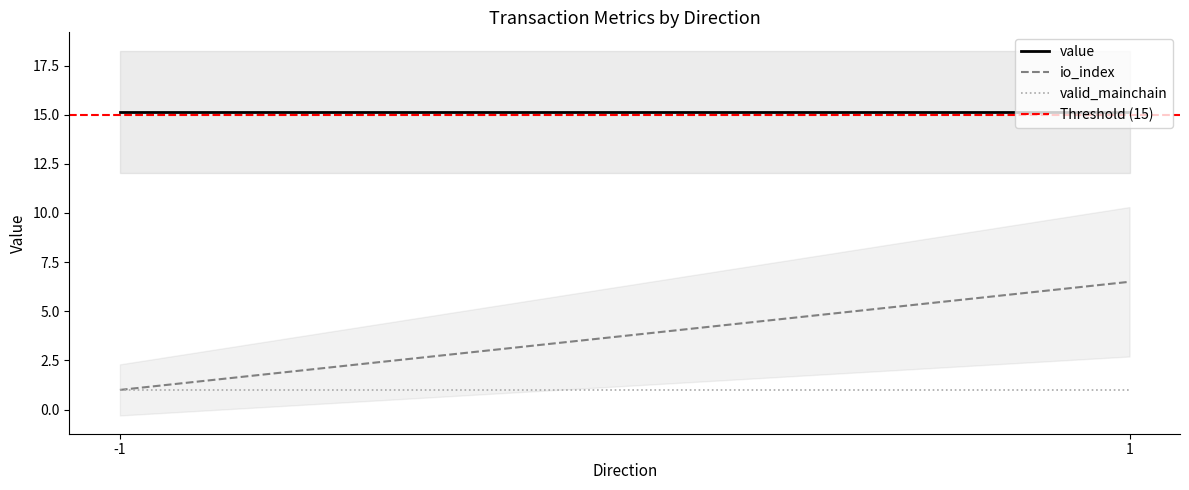

Does the chart have visible grid lines?

No